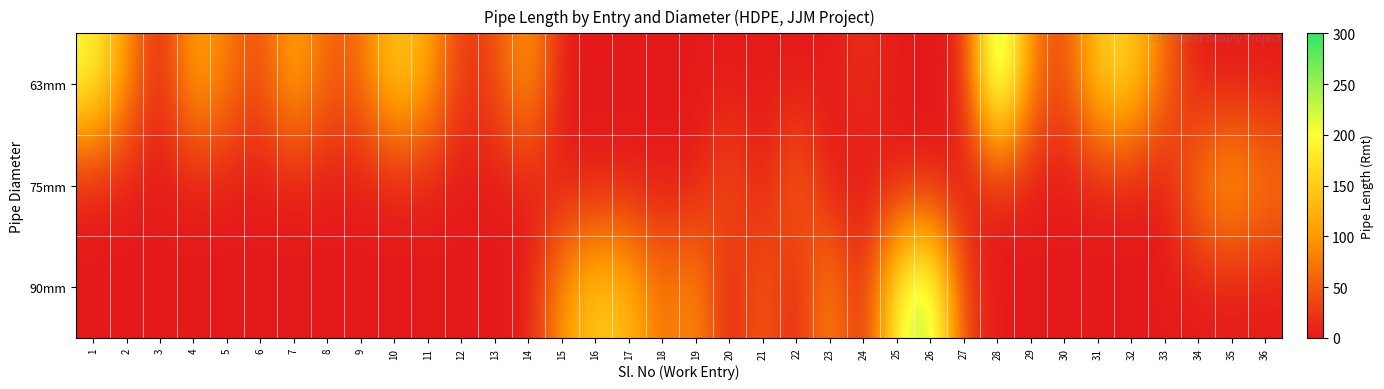

How many categories are shown in the chart?

36